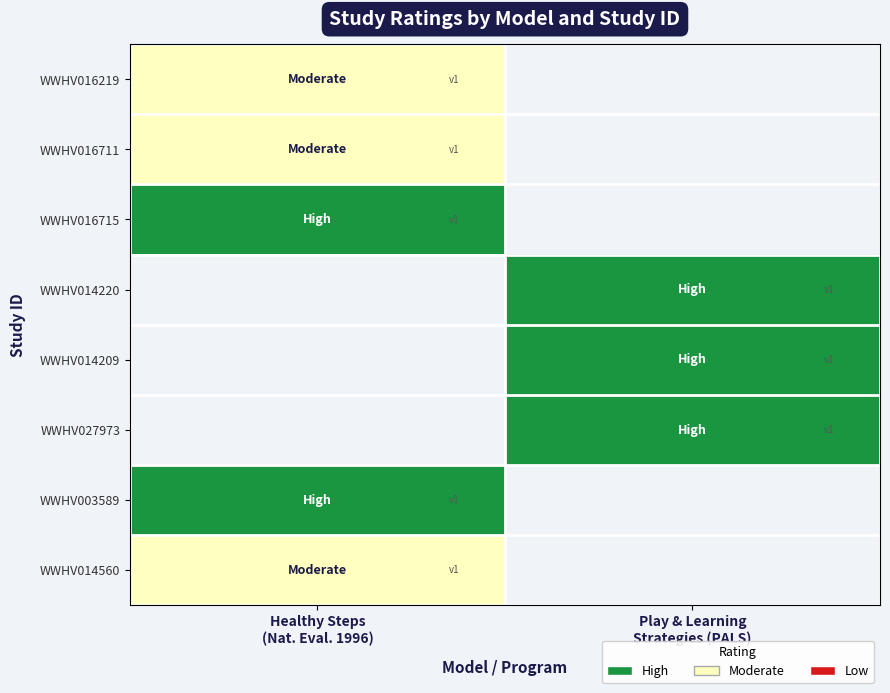

Rank the categories by WWHV003589 value from highest to lowest.

Healthy Steps (Nat. Eval. 1996), Play & Learning Strategies (PALS)